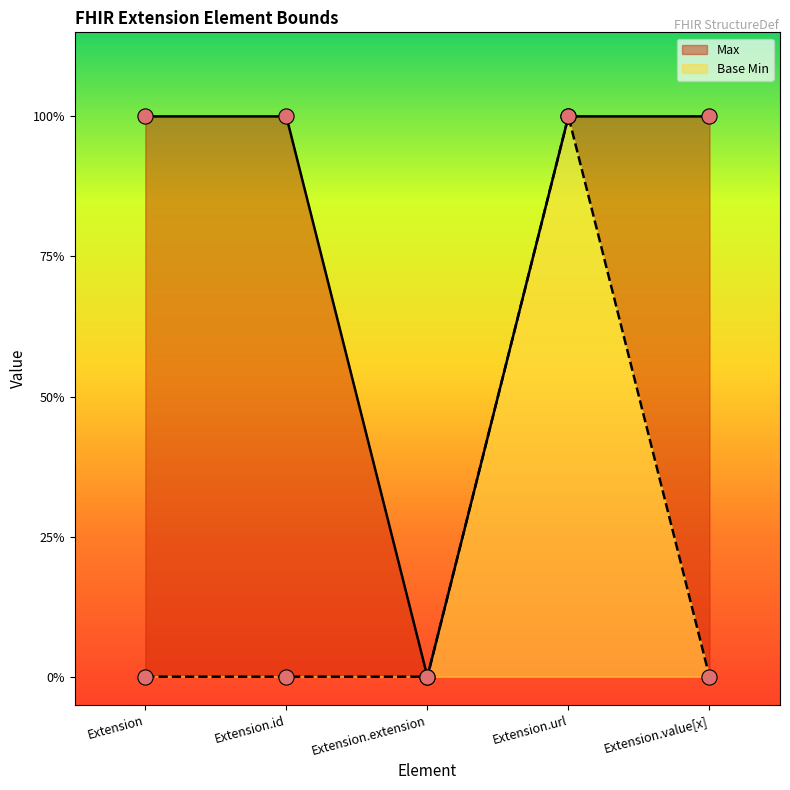

At which category is the sum across all series the highest?

Extension.url